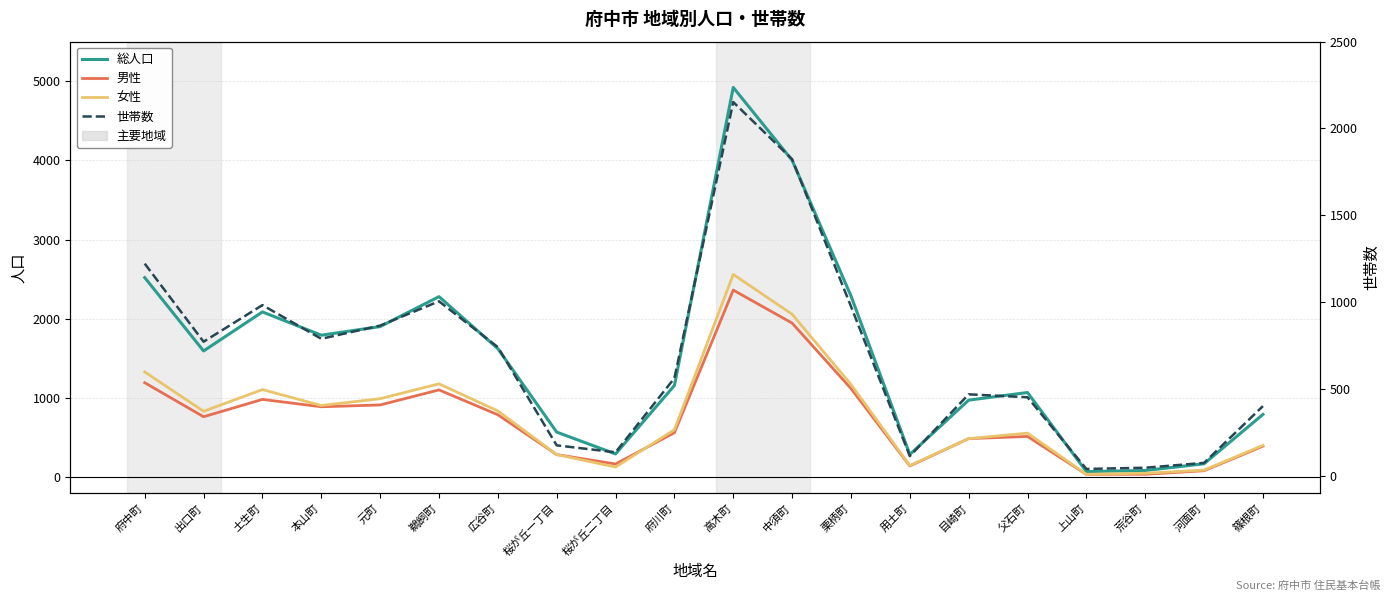

How many series are shown in this chart?

4